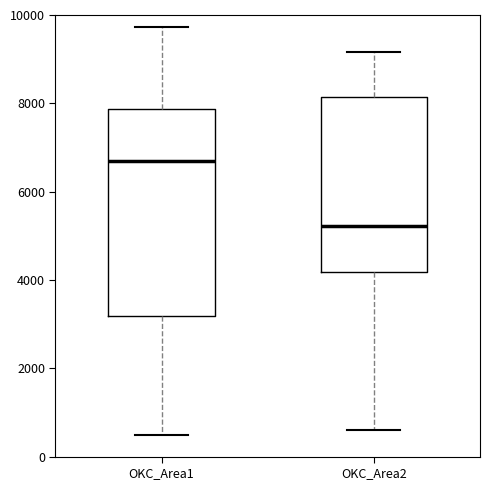

Which box's median line is the highest?

OKC_Area1